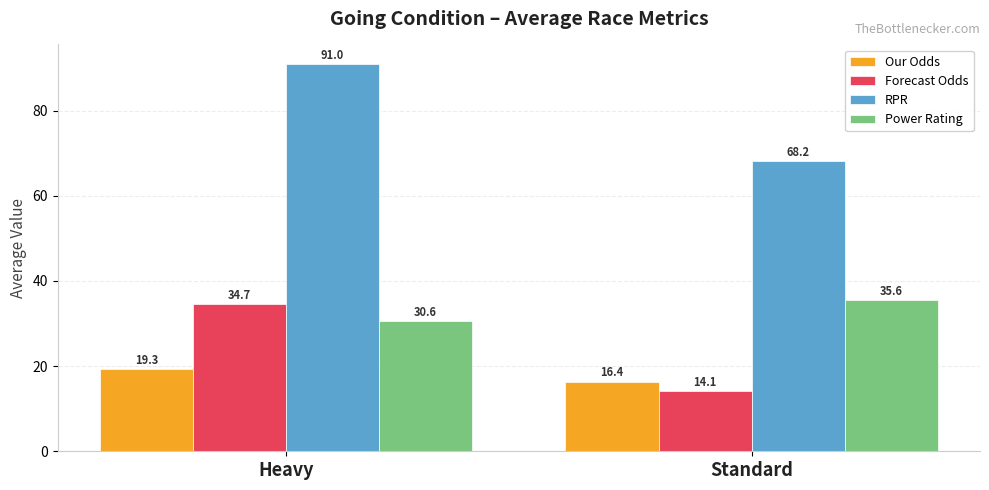

Rank the series by their maximum value, from lowest to highest.

Our Odds, Forecast Odds, Power Rating, RPR